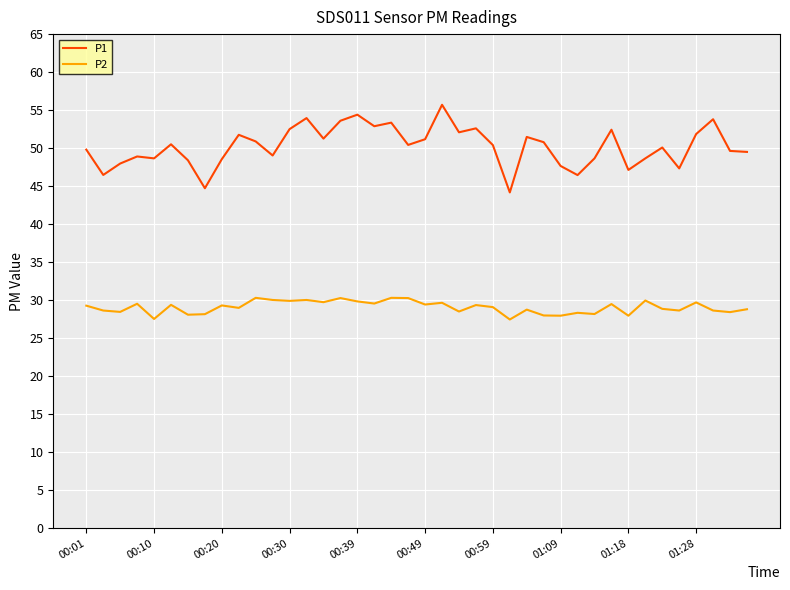

List the series in order of their peak value, lowest first.

P2, P1